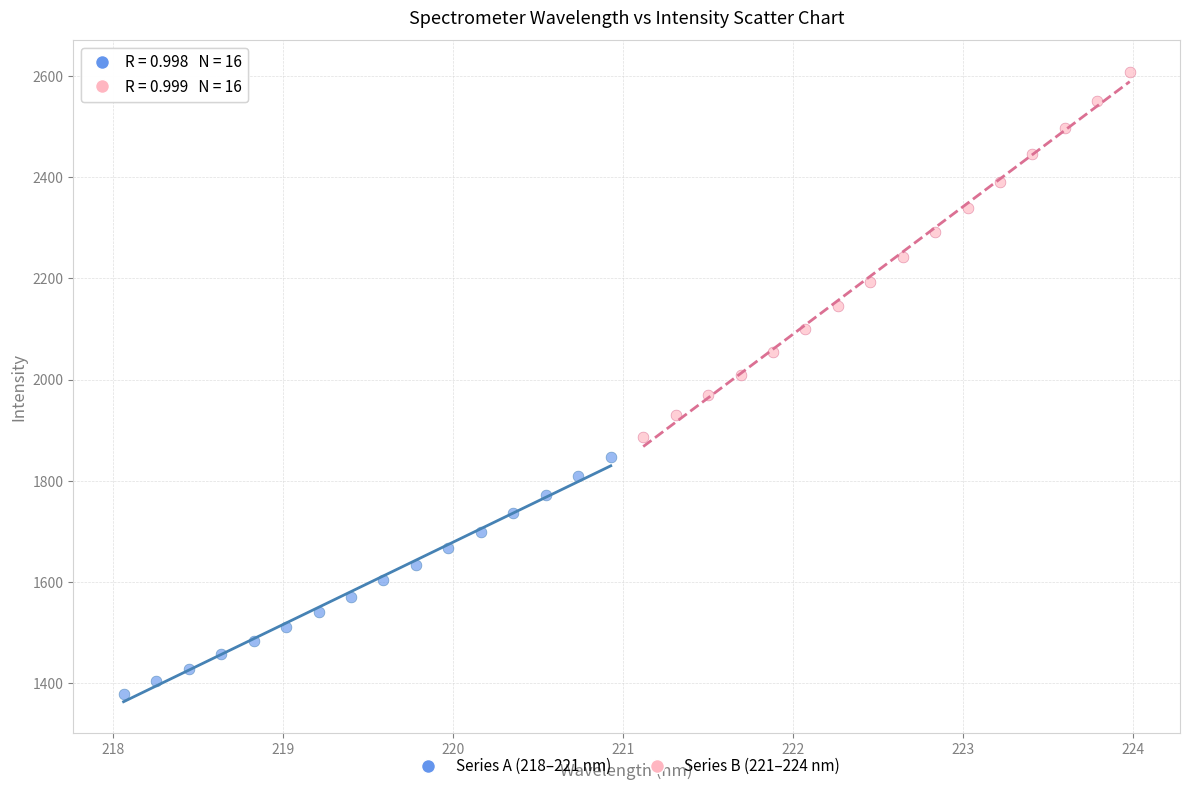

What are all the series names shown in the legend?

Series A (218–221 nm), Series B (221–224 nm)